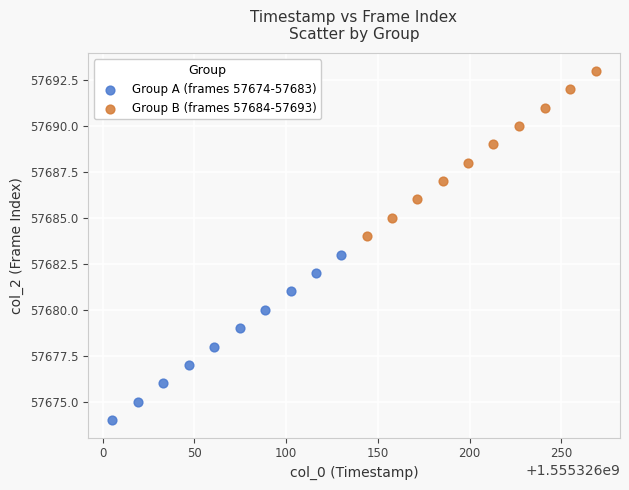

Which series contains the highest Y value?

Group B (frames 57684-57693)